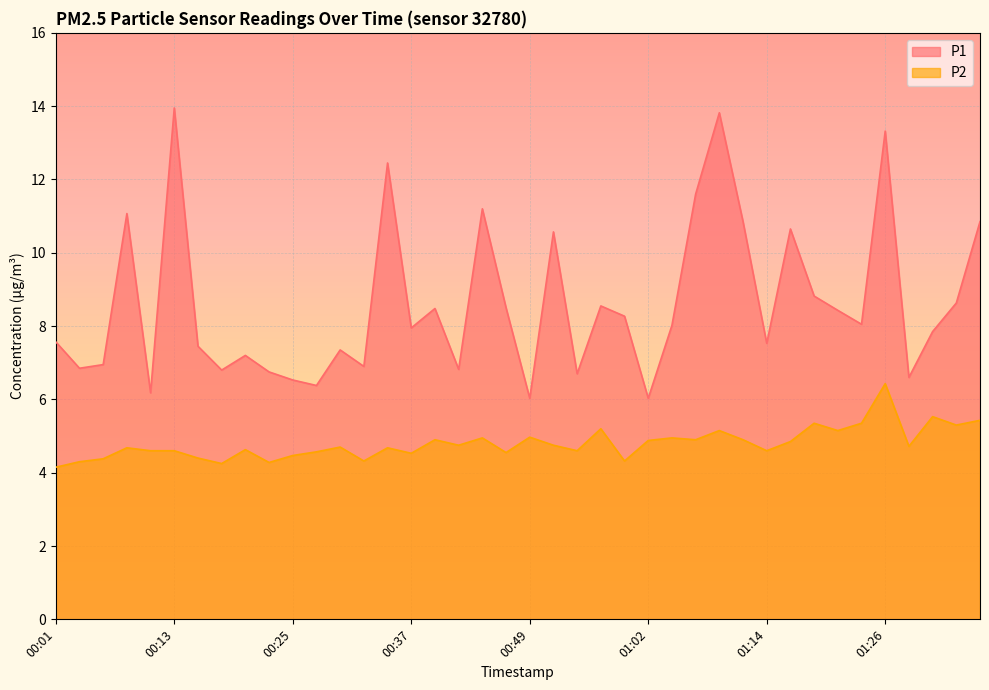

True or false: P2 and P1 intersect in this chart.

False